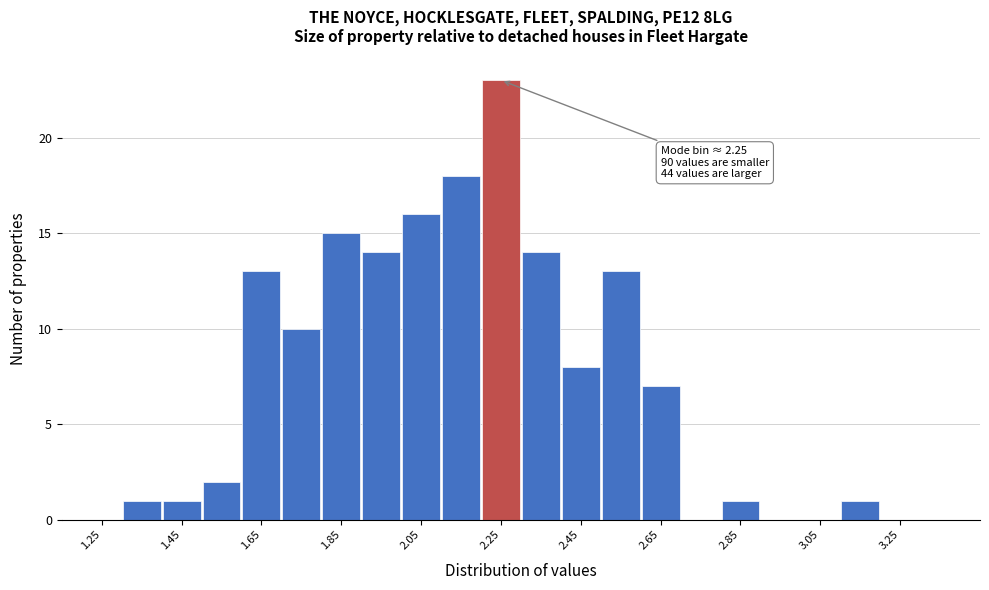

Which range on the x-axis has the tallest bar?

2.2 to 2.3